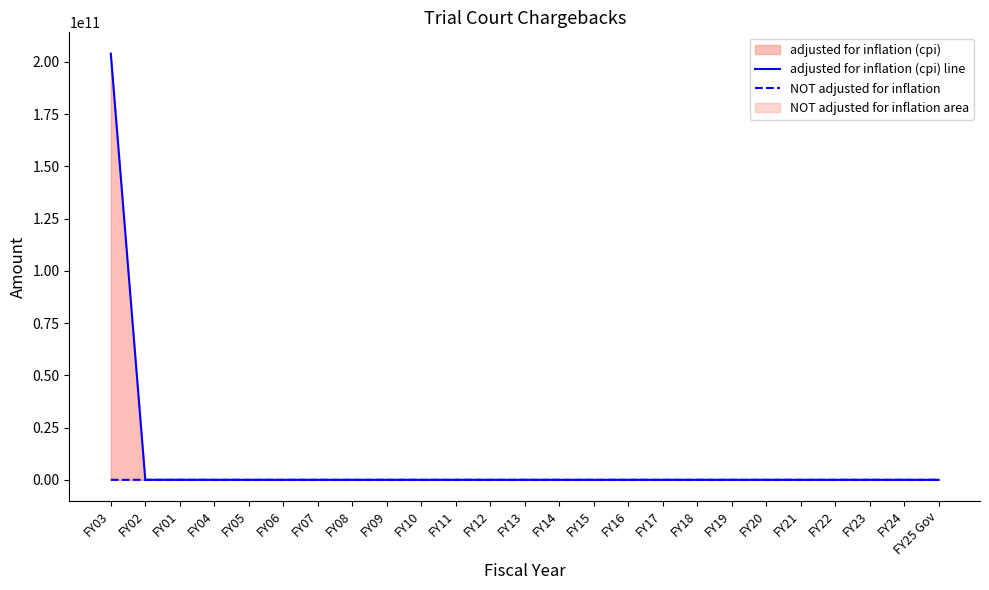

At how many categories does at least one series exceed 129370479594?

1